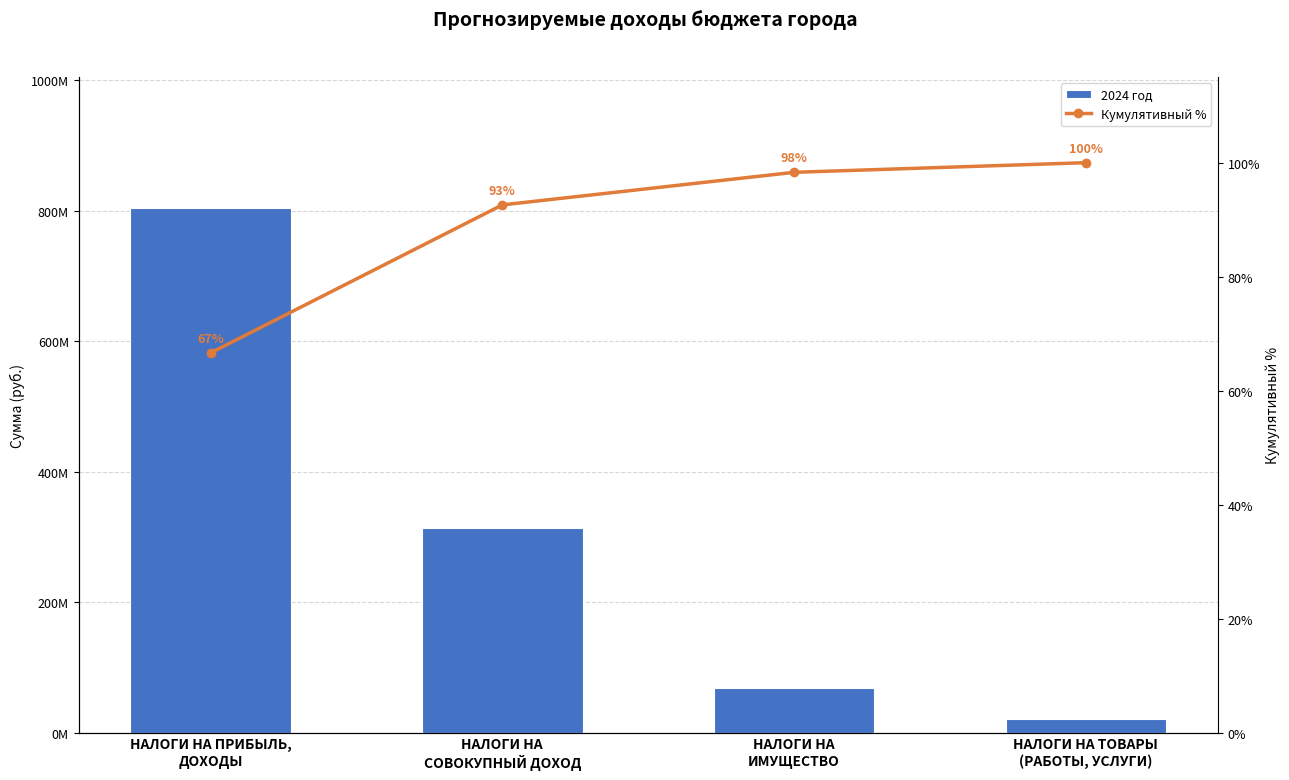

What is the label of the 1st bar from the left?

НАЛОГИ НА ПРИБЫЛЬ,
ДОХОДЫ